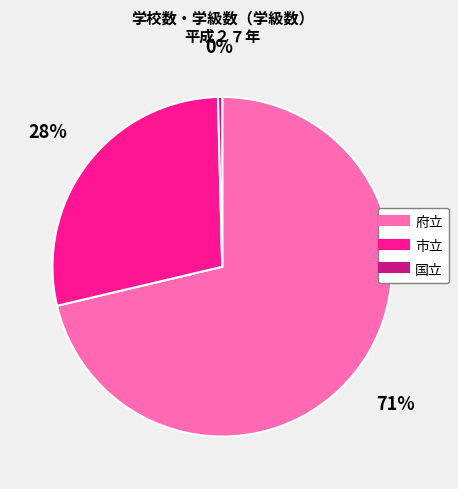

Rank the categories by value from highest to lowest.

府立, 市立, 国立